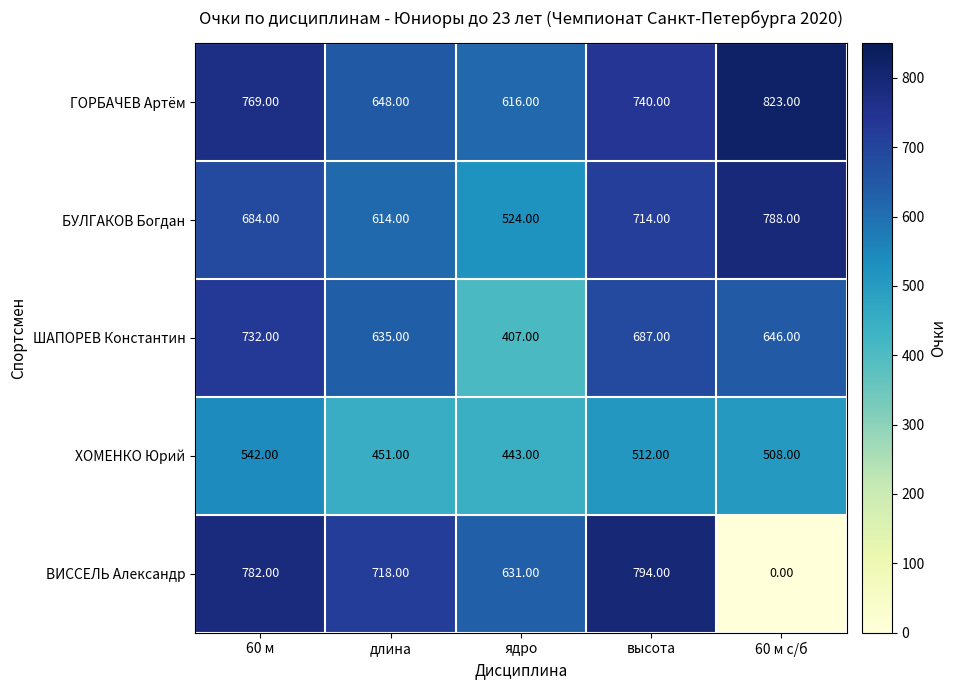

Count the number of data series in this chart.

5